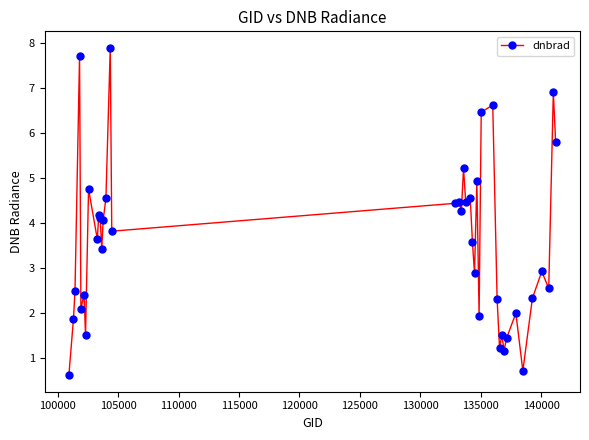

What is the value of the 18th point from the left?

4.5